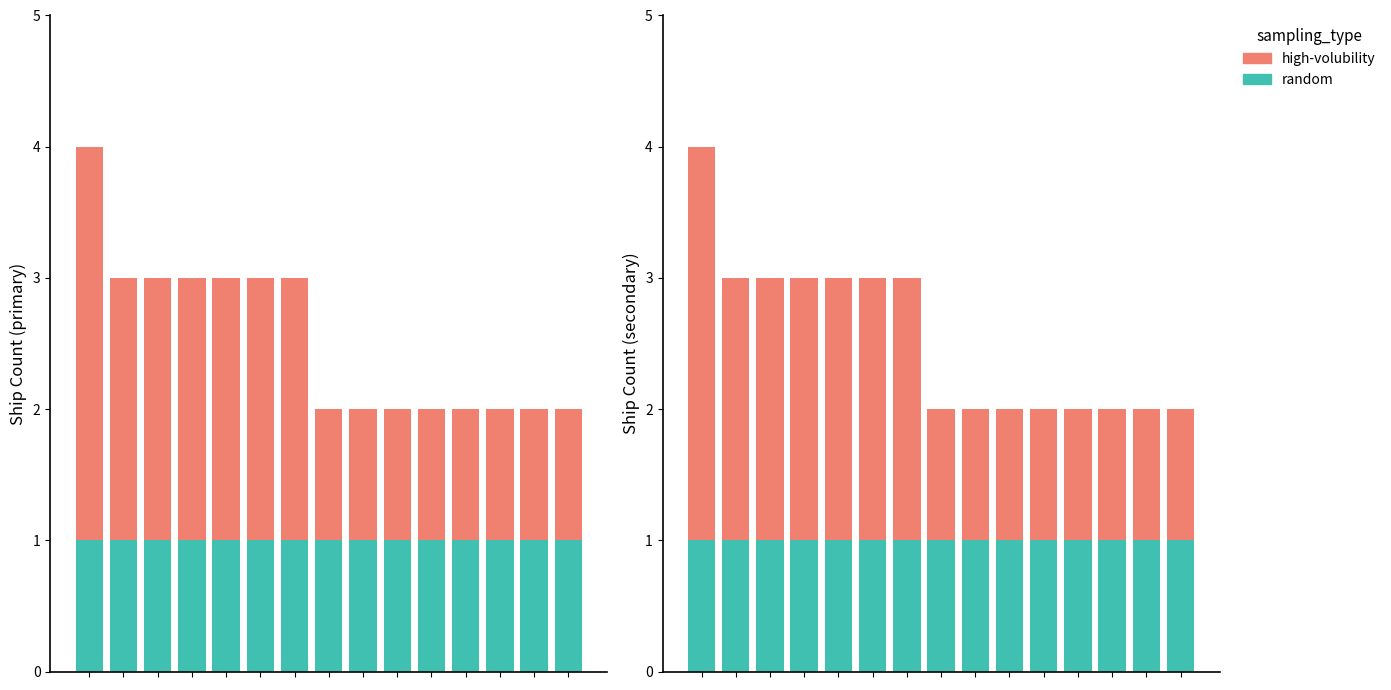

Read the high-volubility value at 1.

2